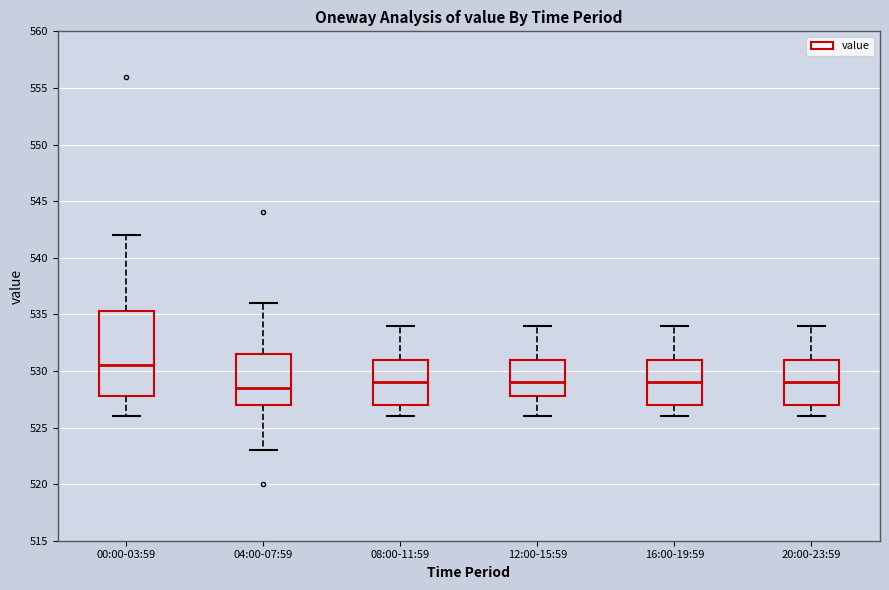

Which box is the tallest, from its lower edge to its upper edge?

00:00-03:59